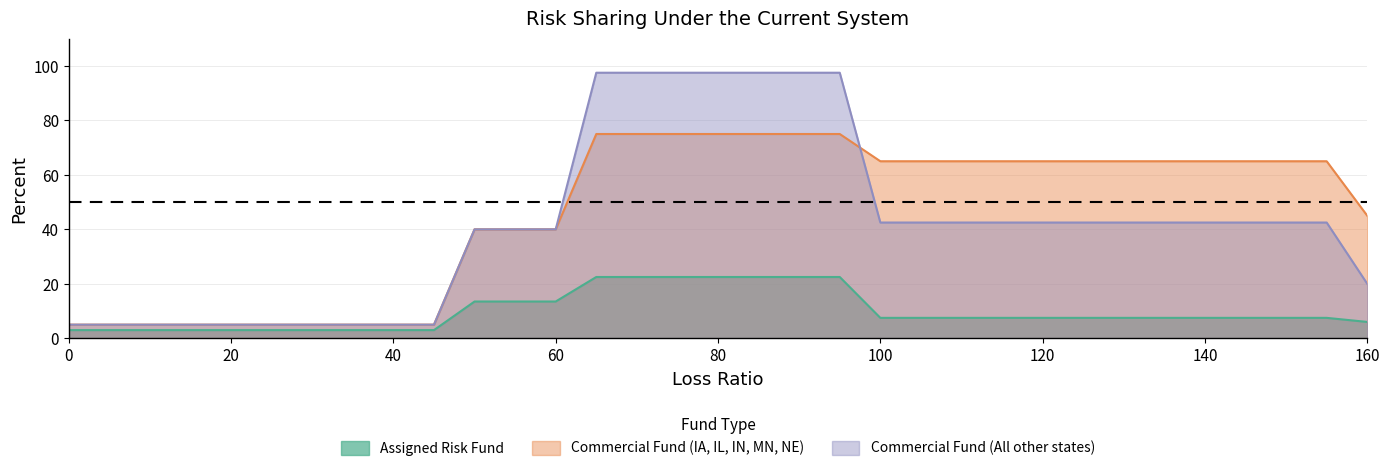

How many values in the Commercial Fund (IA, IL, IN, MN, NE) series are below 65?

14